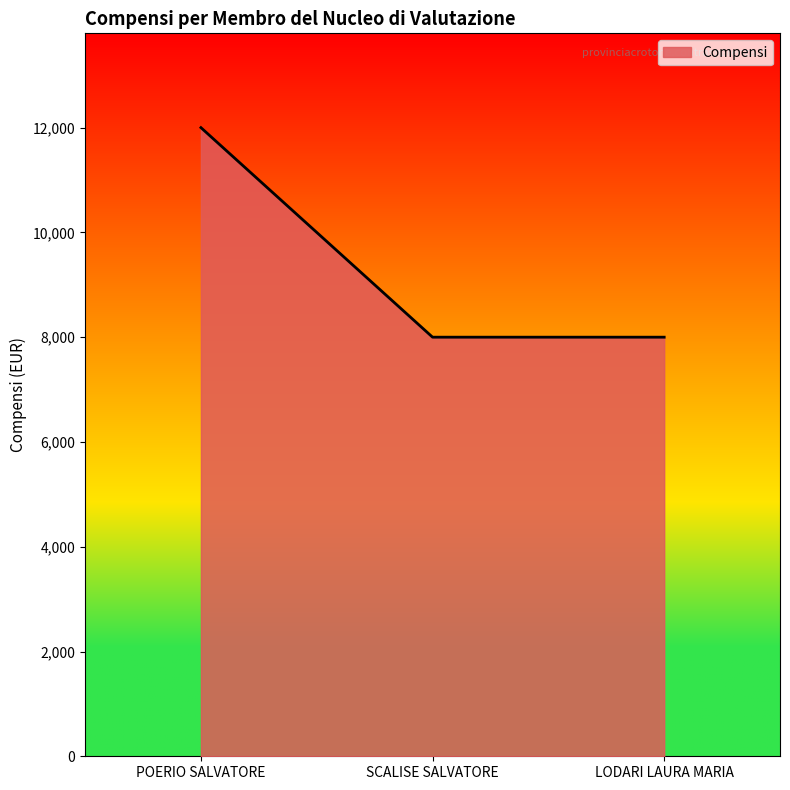

How many categories are shown in the chart?

3